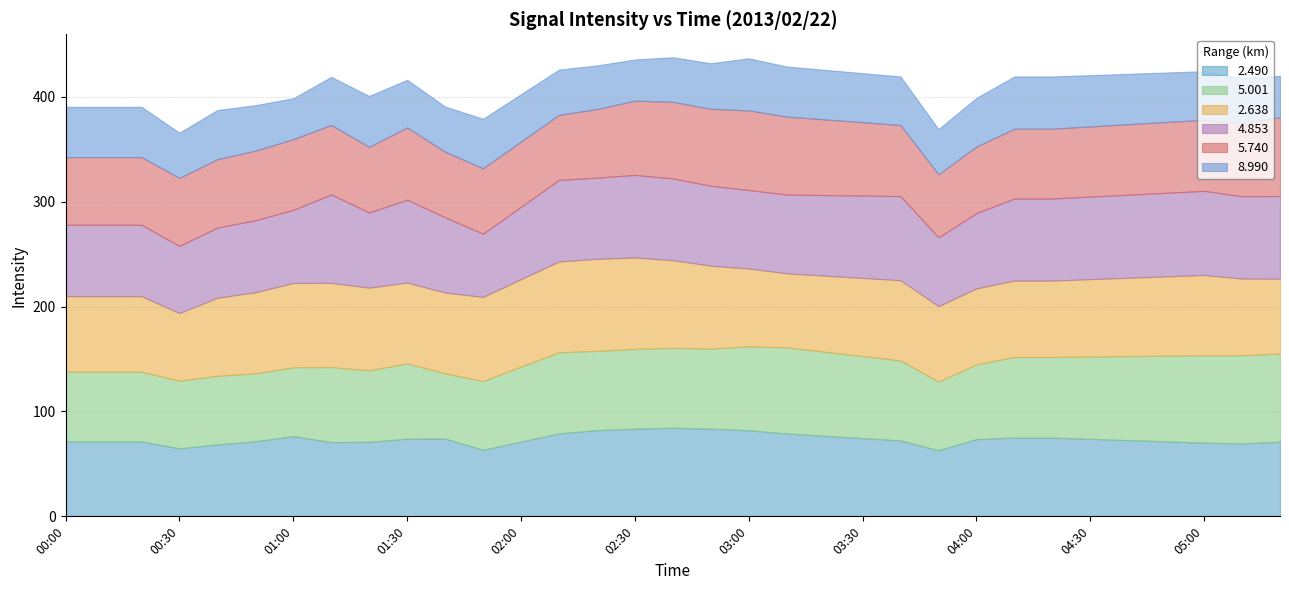

What is the maximum value for 2.490?

84.5